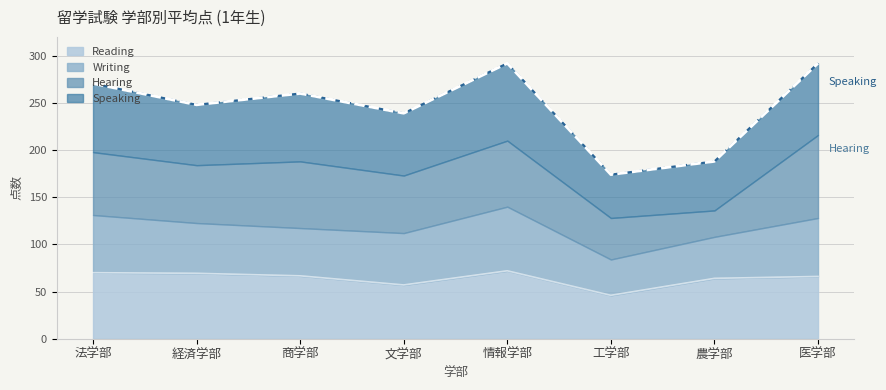

Which series has the largest total across all categories?

Speaking